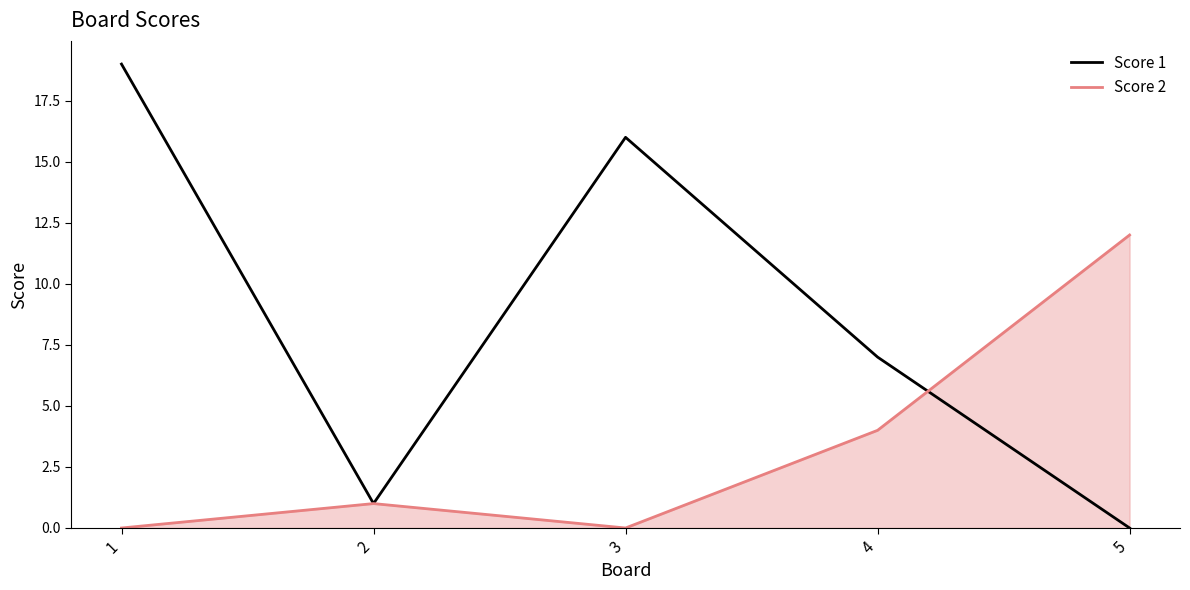

Reading left to right, extract all data points from this chart.

Score 1: 1=19	2=1	3=16	4=7	5=0
Score 2: 1=0	2=1	3=0	4=4	5=12